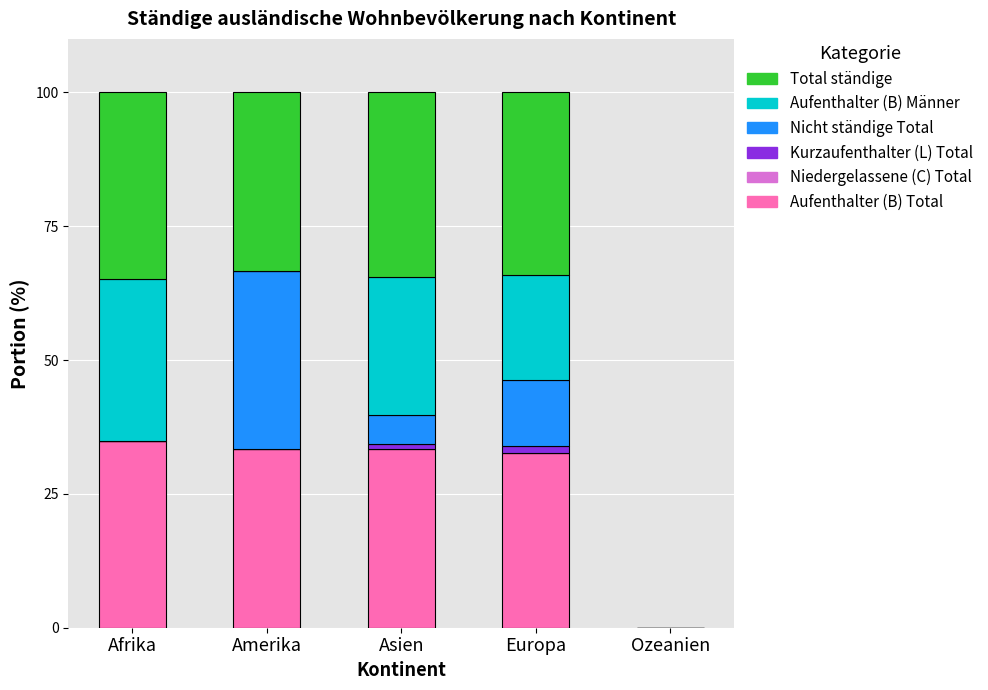

What is the highest value of the Aufenthalter (B) Total series?

34.9